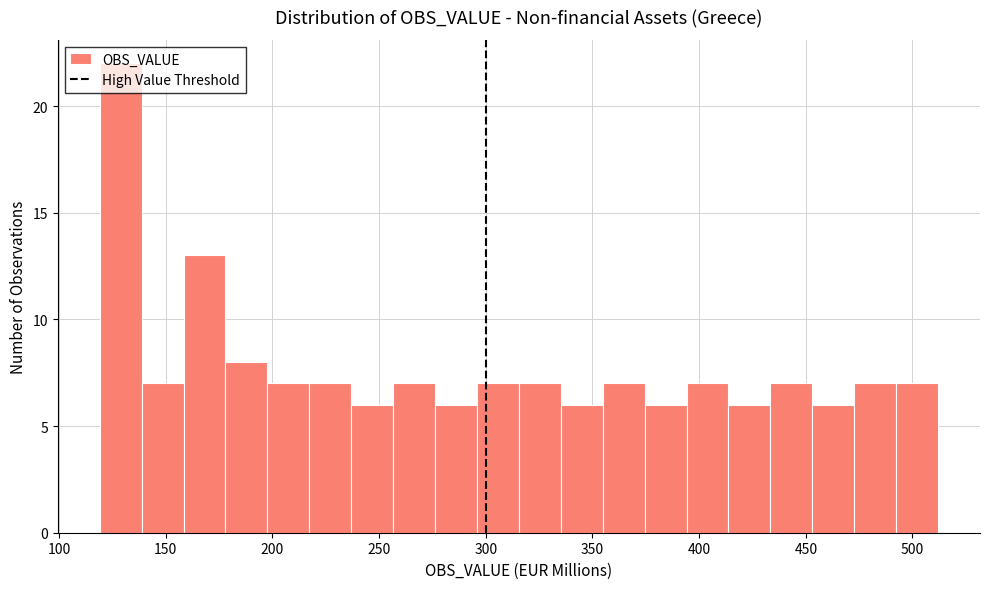

Around what value on the x-axis is the tallest bar? Give the approximate position of its centre, as read against the axis.

130